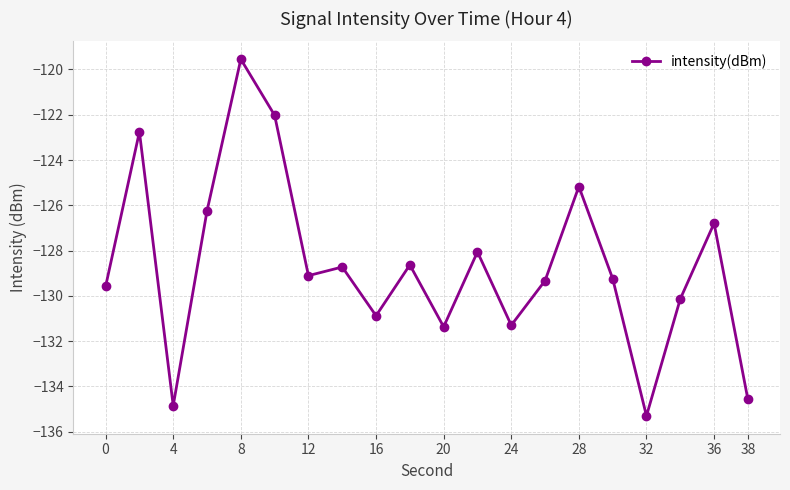

What is the value of the 20th point from the left?

-134.6